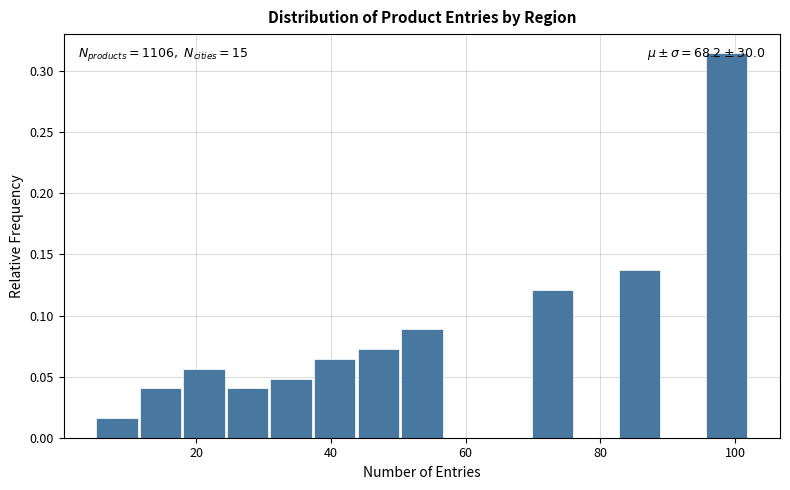

Around what value on the x-axis is the tallest bar? Give the approximate position of its centre, as read against the axis.

98